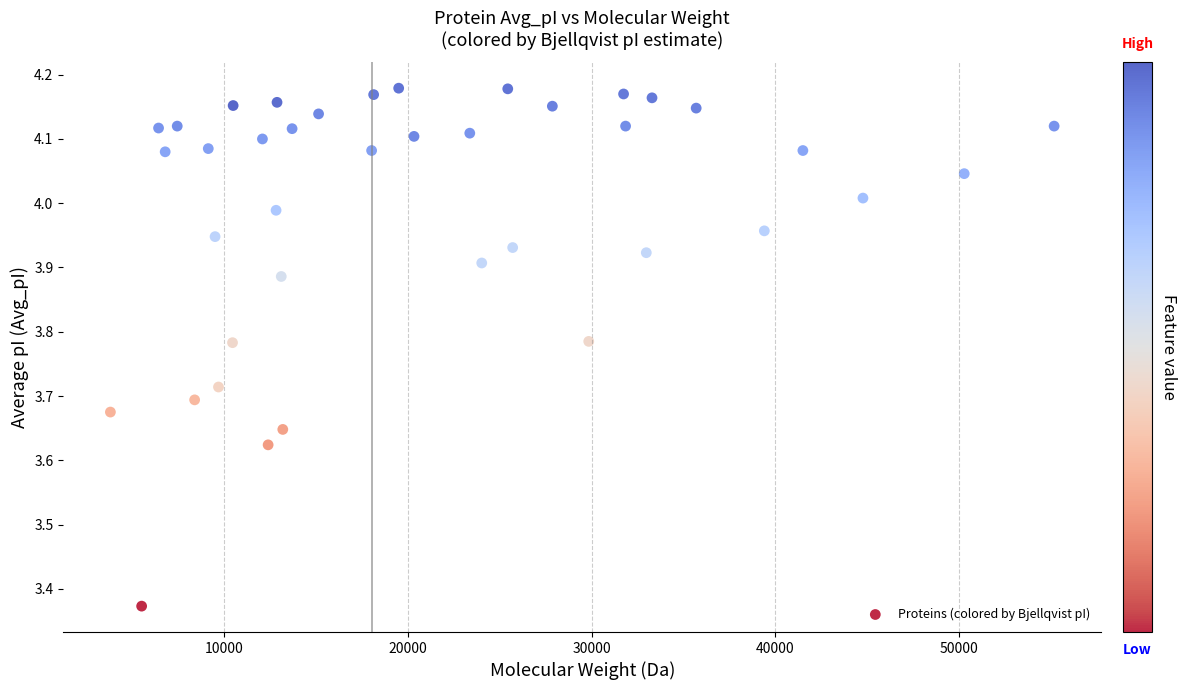

What is the range of Y values (max minus min)?

0.8